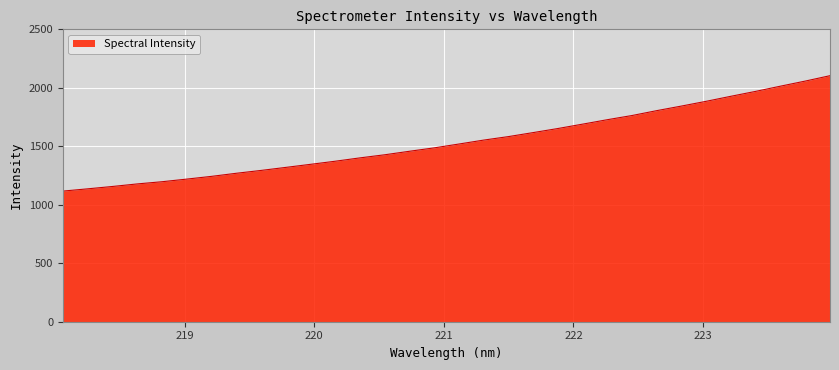

What is the minimum value shown in the chart?

1116.8